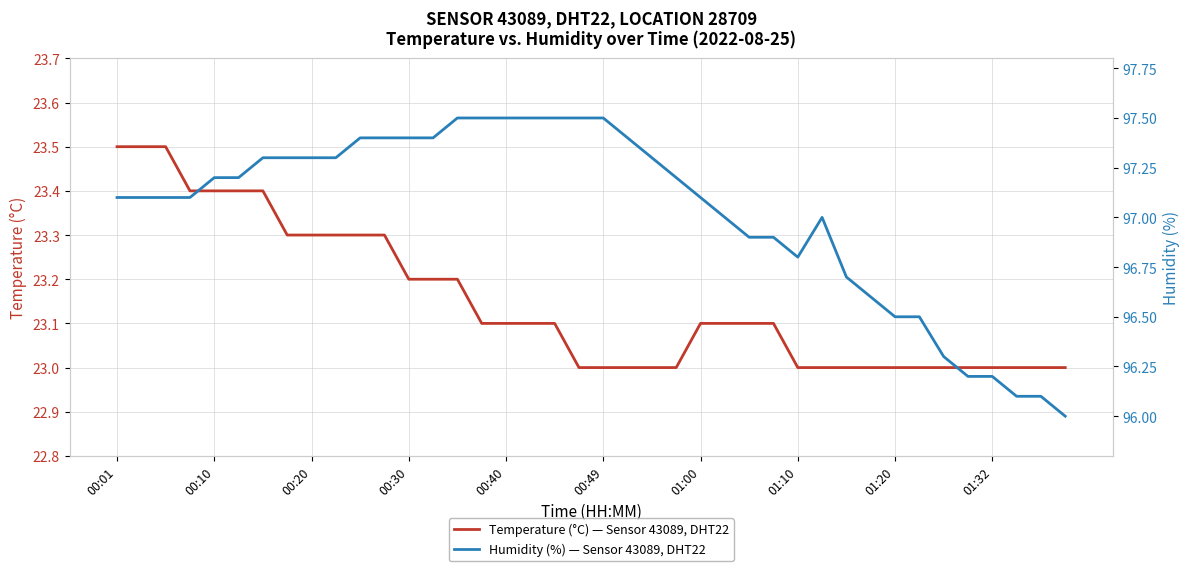

Which category has the highest value in the humidity series?

14